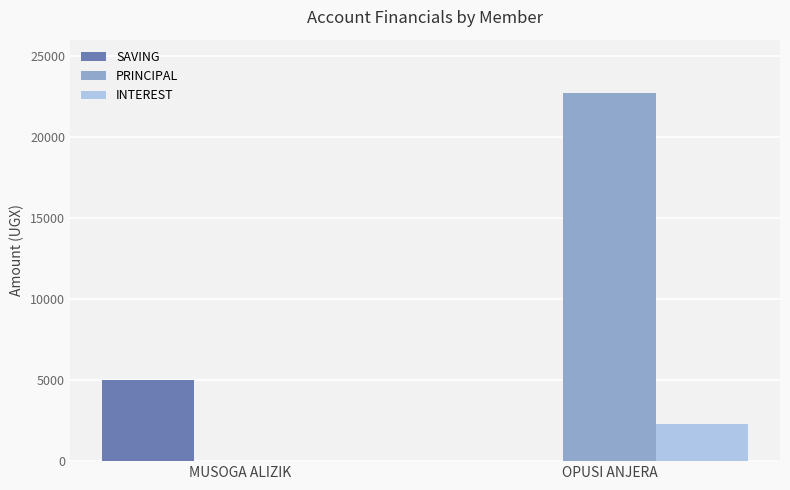

True or false: PRINCIPAL has a value of 0 at MUSOGA ALIZIK.

True